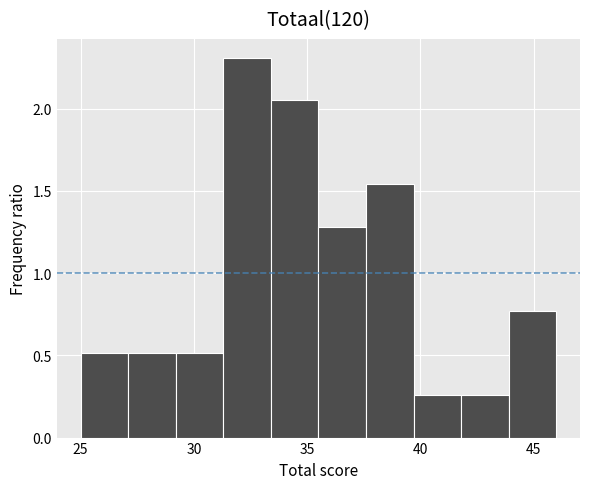

What is the height of the bar covering 33.4 to 35.5 on the x-axis? Neither the bar edges nor the heights are printed on the chart, so give them approximately, as read against the axes.

2.05